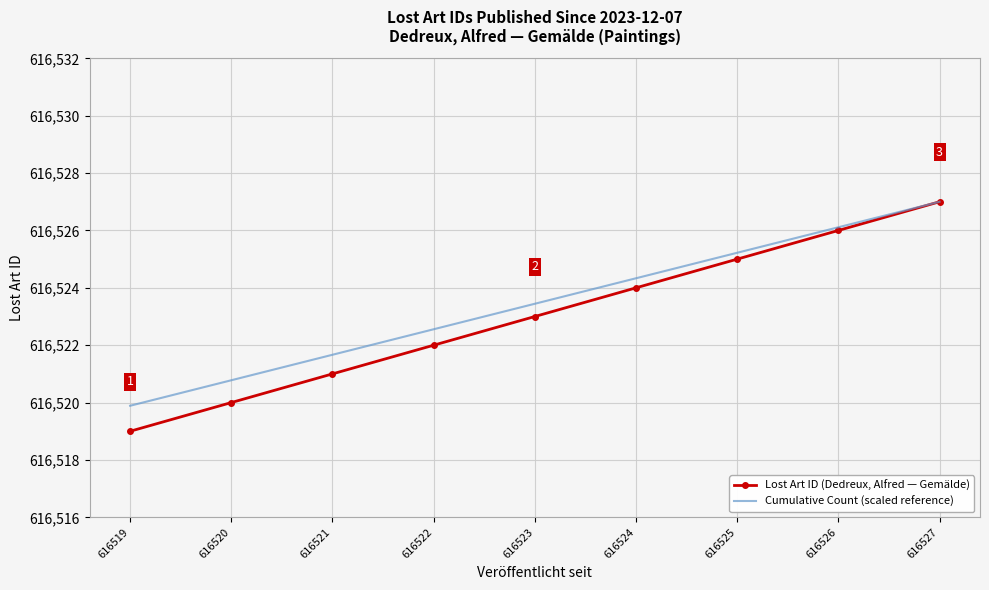

What is the total value across all series at 616526?

1233052.1